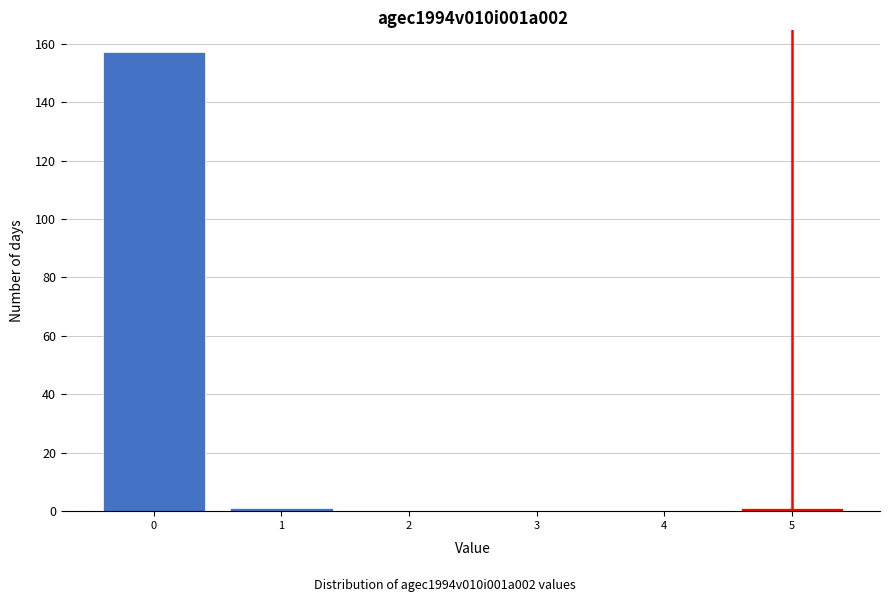

Which range on the x-axis has the tallest bar?

-0.5 to 0.5